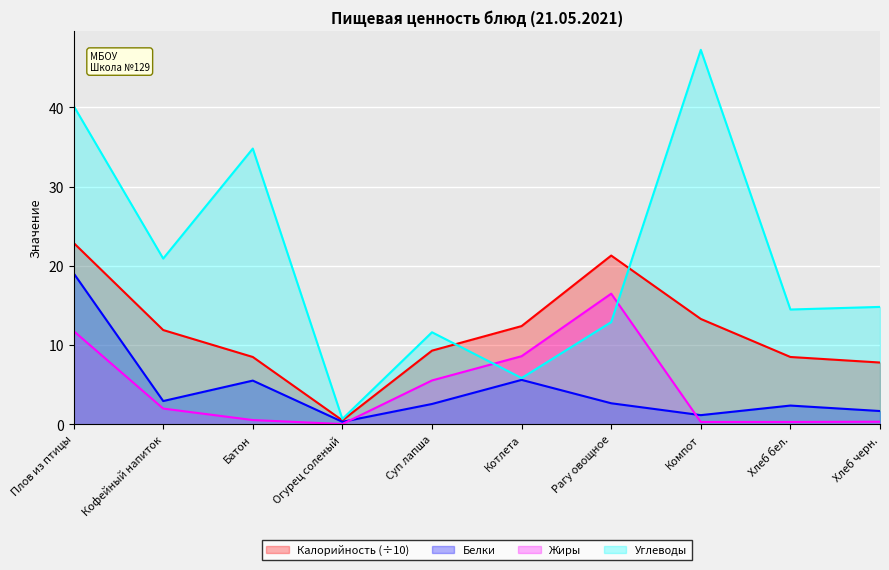

At Хлеб бел., list the series in order from smallest to largest.

Жиры, Белки, Калорийность (÷10), Углеводы